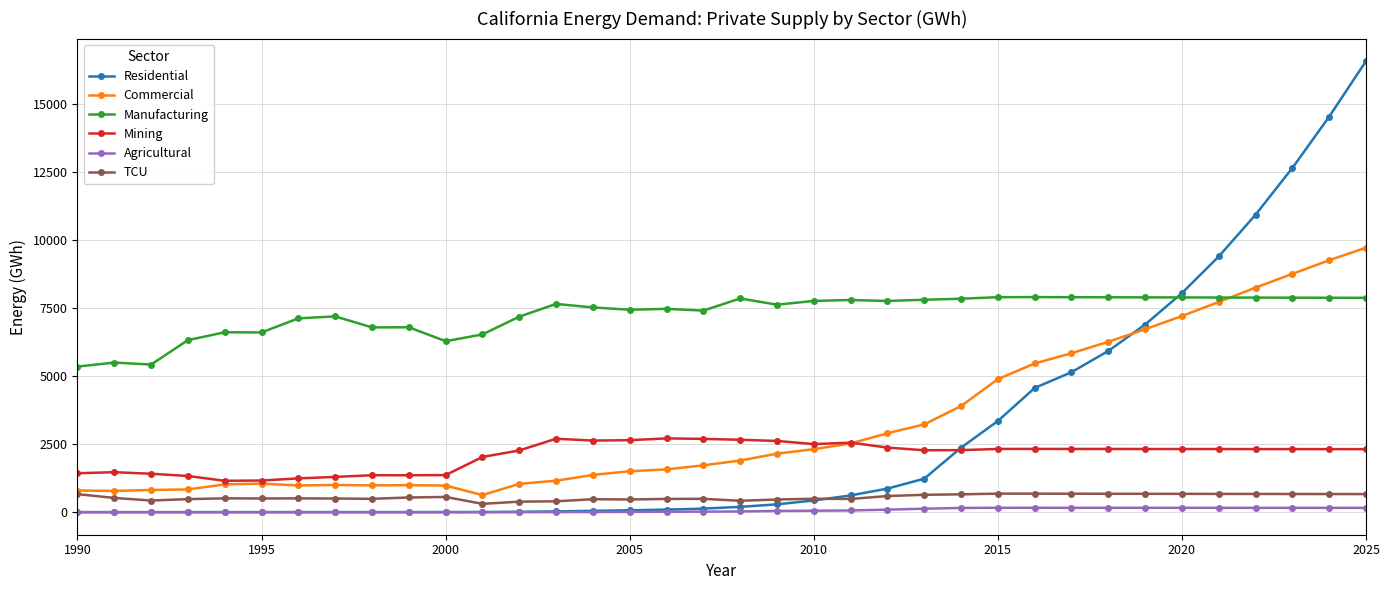

True or false: Commercial has more than 1 interior local peaks.

True